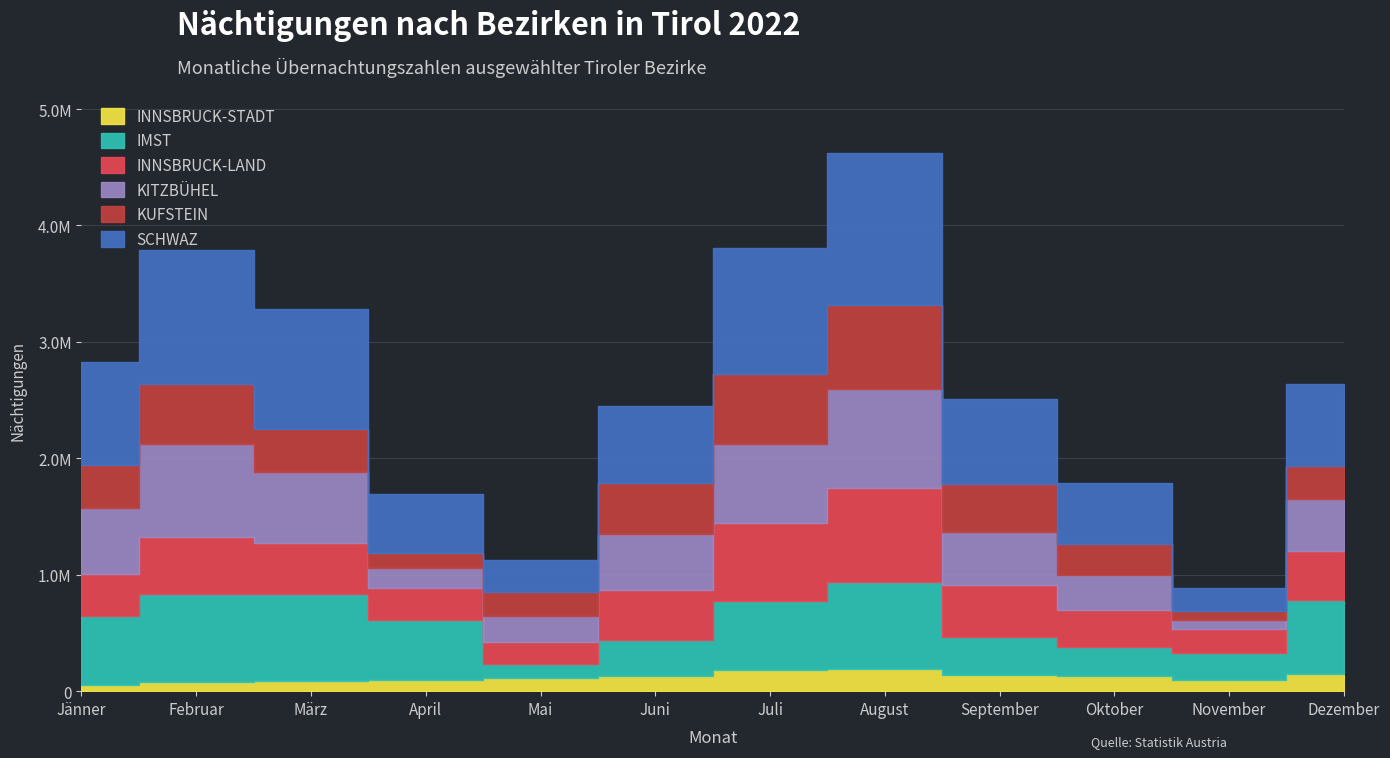

The INNSBRUCK-LAND series shows 205740 at November. True or false?

True